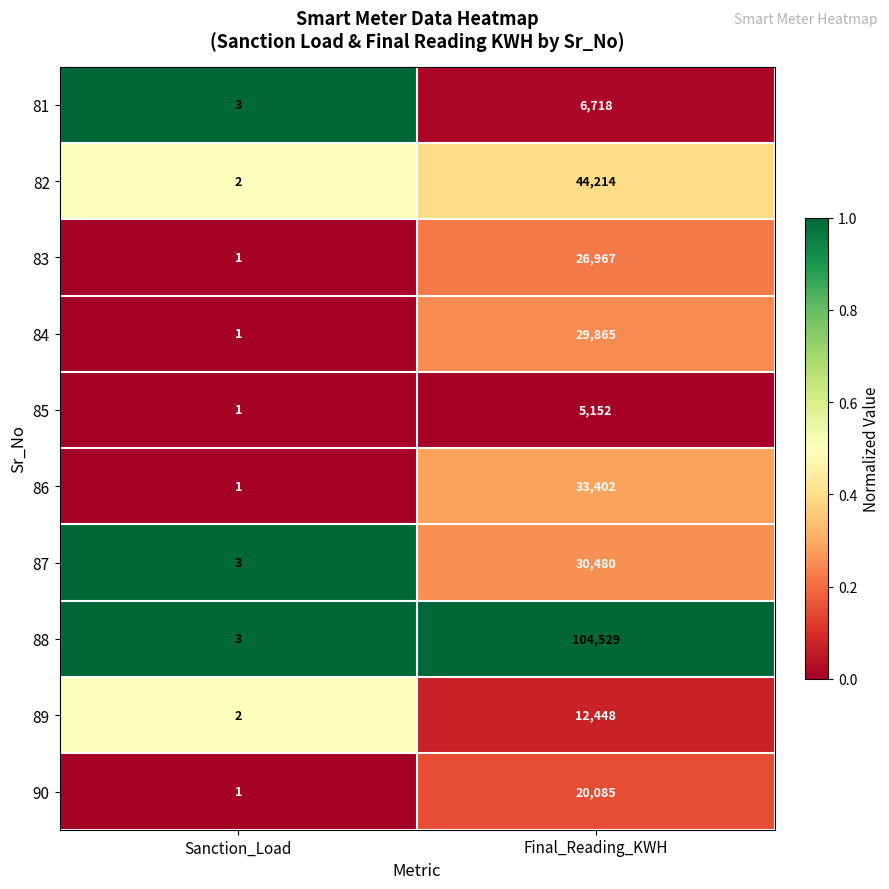

Reading right to left, transcribe all the data shown in this chart.

81: Final_Reading_KWH=6718	Sanction_Load=3
82: Final_Reading_KWH=44214	Sanction_Load=2
83: Final_Reading_KWH=26967	Sanction_Load=1
84: Final_Reading_KWH=29865	Sanction_Load=1
85: Final_Reading_KWH=5152	Sanction_Load=1
86: Final_Reading_KWH=33402	Sanction_Load=1
87: Final_Reading_KWH=30480	Sanction_Load=3
88: Final_Reading_KWH=104529	Sanction_Load=3
89: Final_Reading_KWH=12448	Sanction_Load=2
90: Final_Reading_KWH=20085	Sanction_Load=1